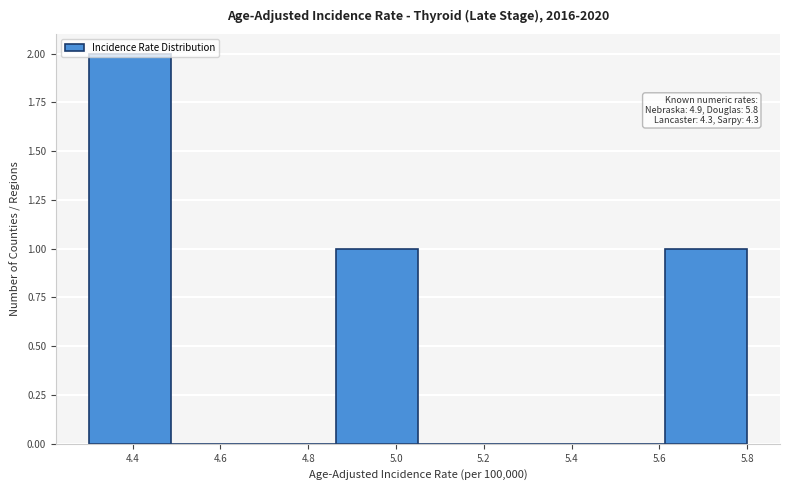

Over which range of the x-axis is the bar tallest?

4.30 to 4.48